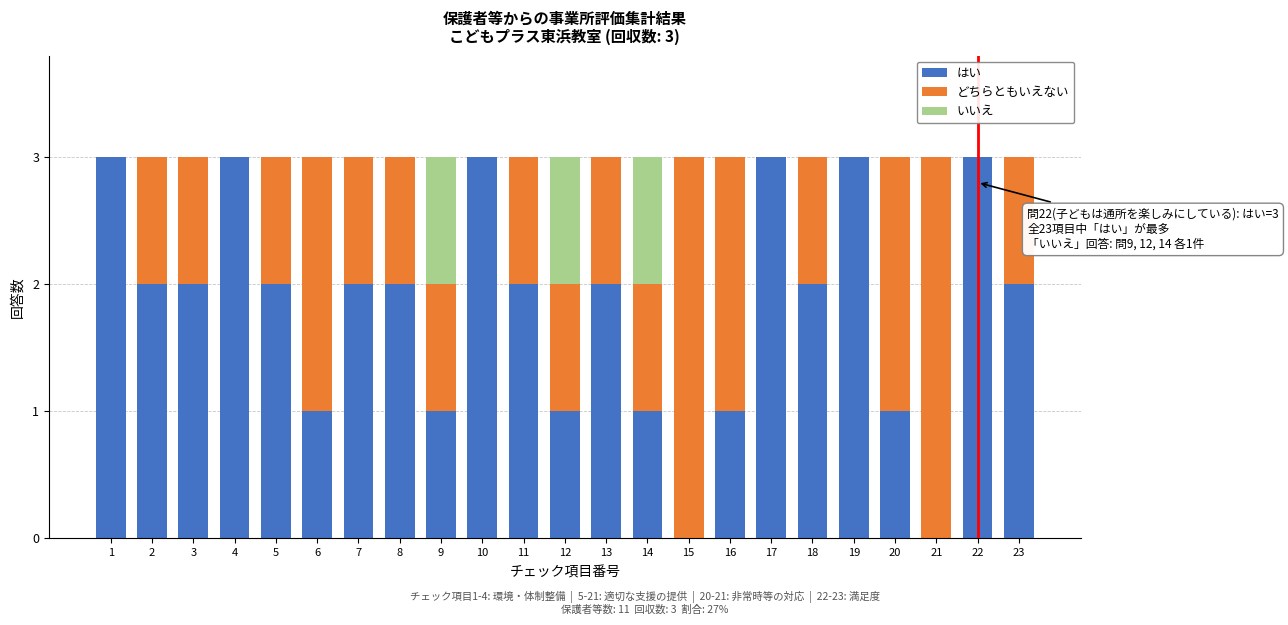

What is the total value across all series at 22?

3